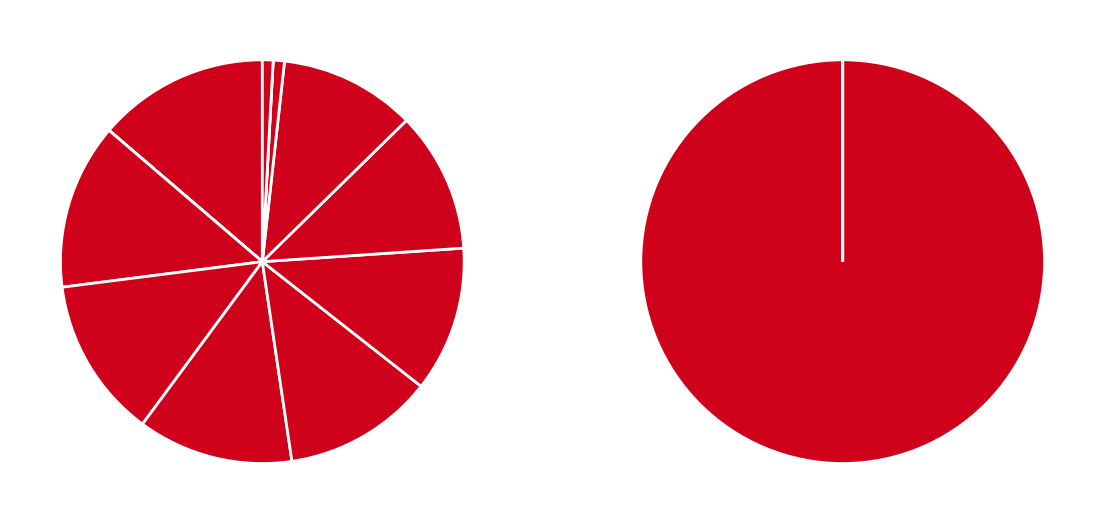

How many slices are in this pie chart?

12